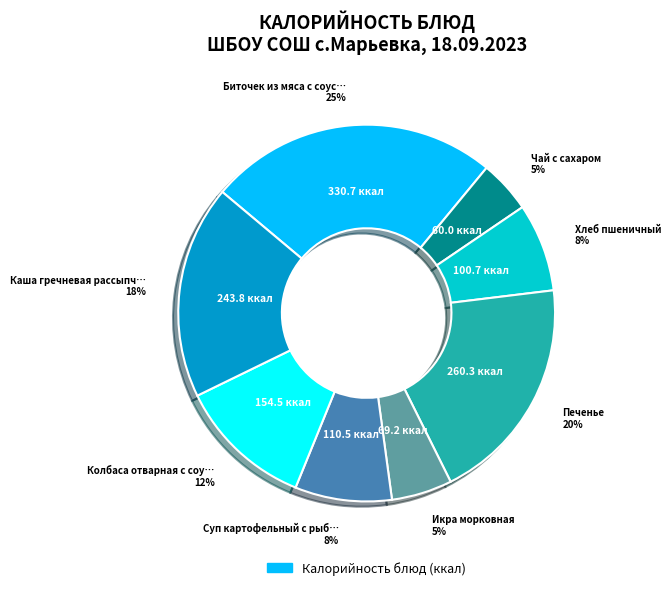

To the nearest percent, what is the difference between the largest and smallest slice percentages?

20%